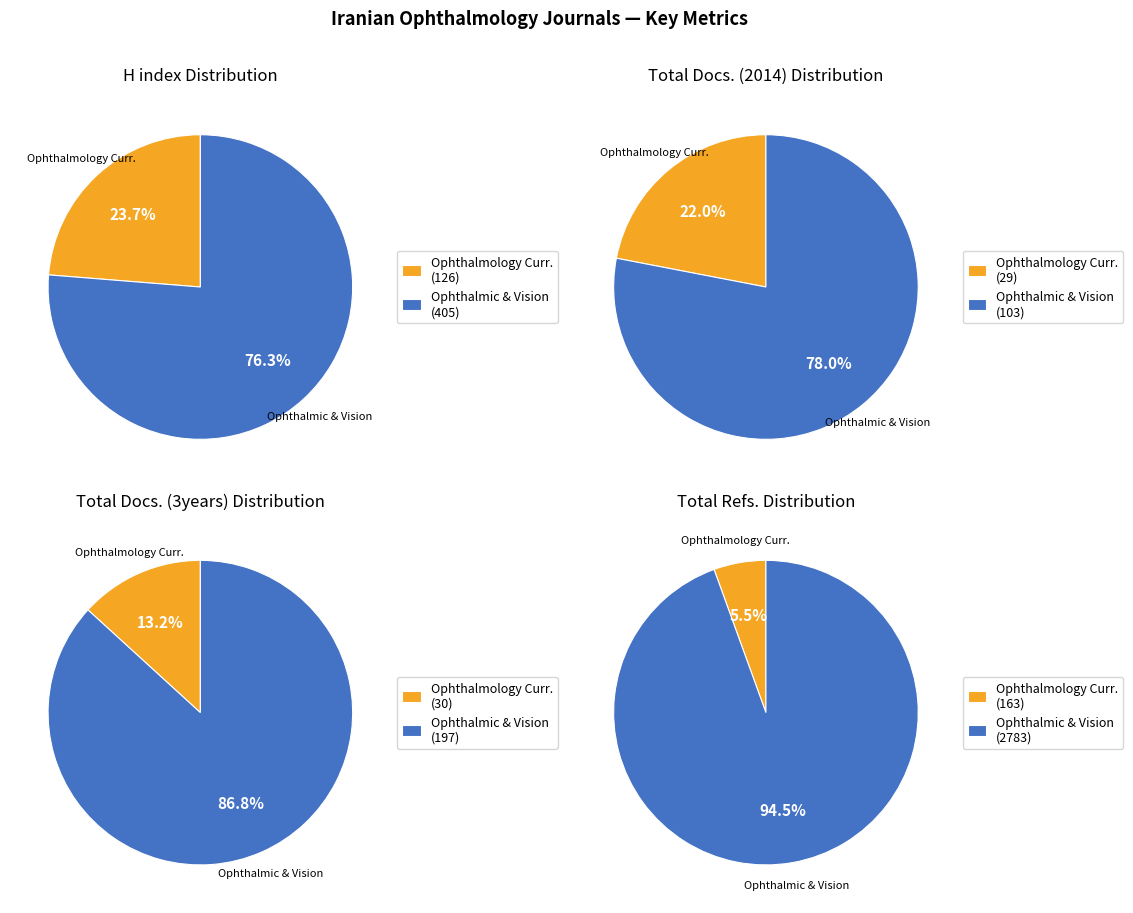

How many segments does this pie chart have?

2